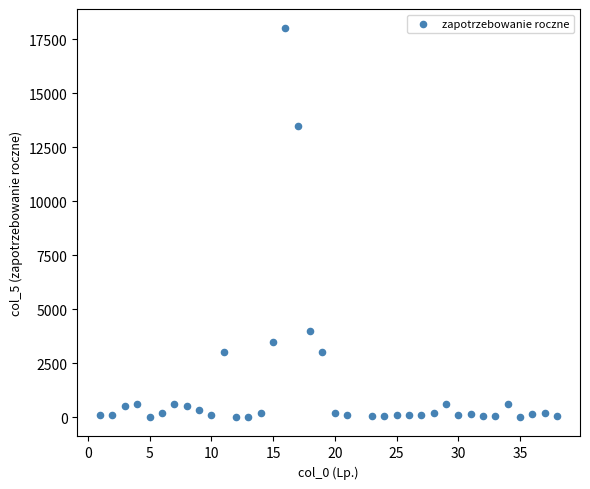

What is the range of Y values (max minus min)?

17998